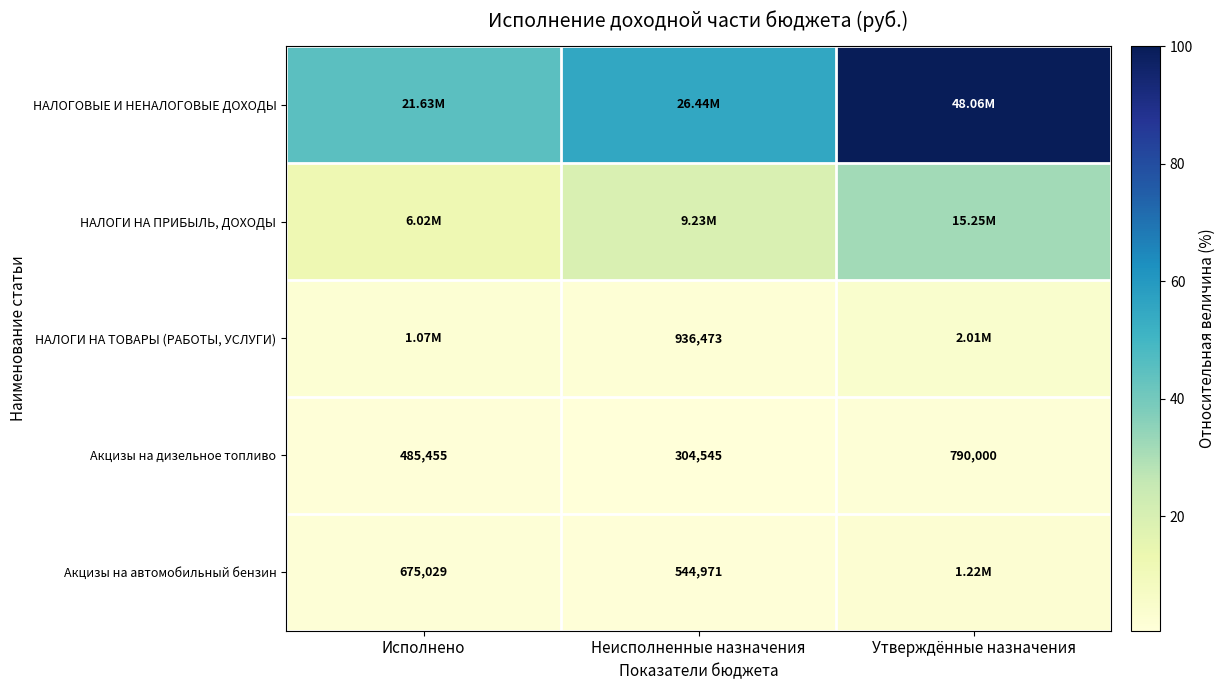

Rank the categories by Акцизы на дизельное топливо value from highest to lowest.

Утверждённые назначения, Исполнено, Неисполненные назначения